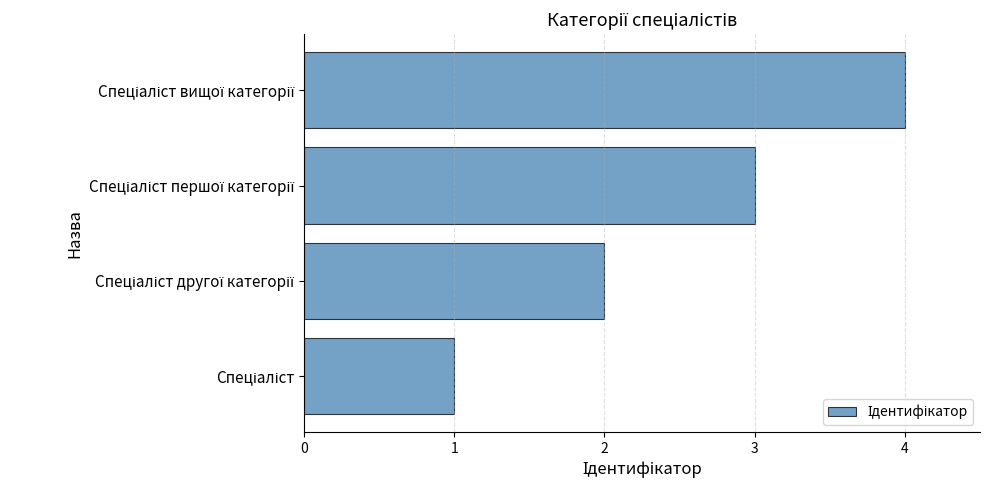

What is the sum of all values?

10